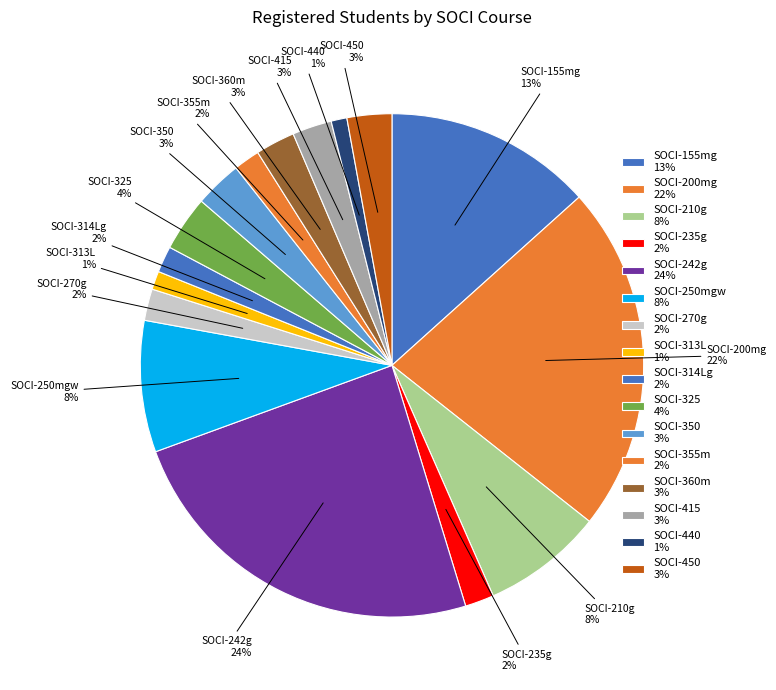

How many segments does this pie chart have?

16